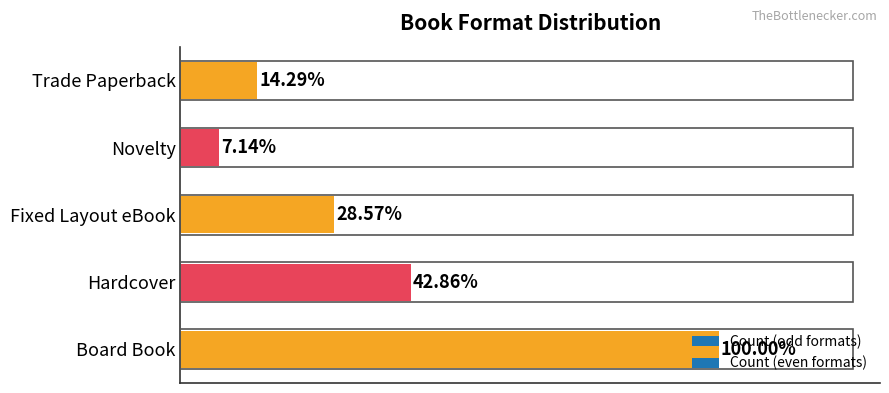

Are the bars horizontal?

Yes